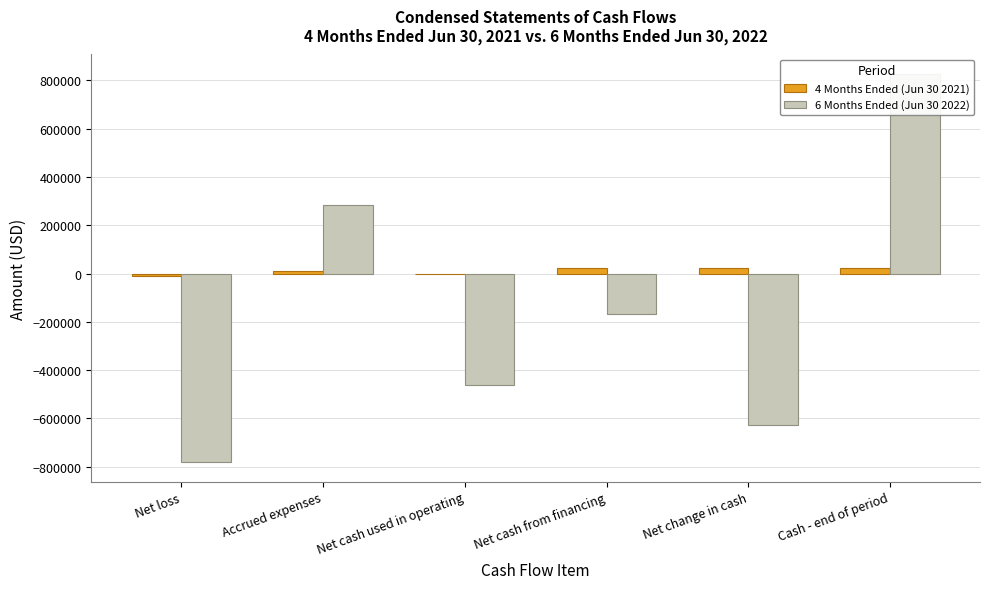

What is the label of the 2nd bar from the left?

Accrued expenses